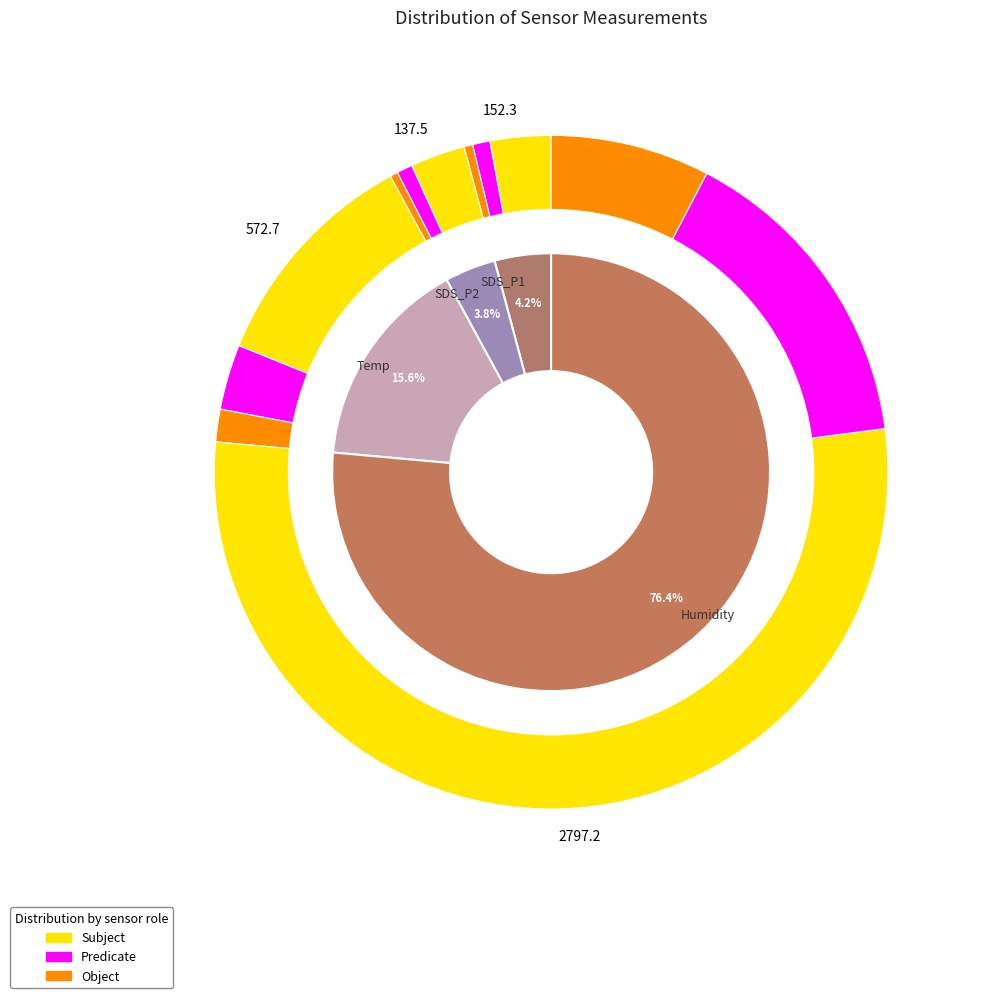

What percentage is the 5 slice, to the nearest percent?

2%